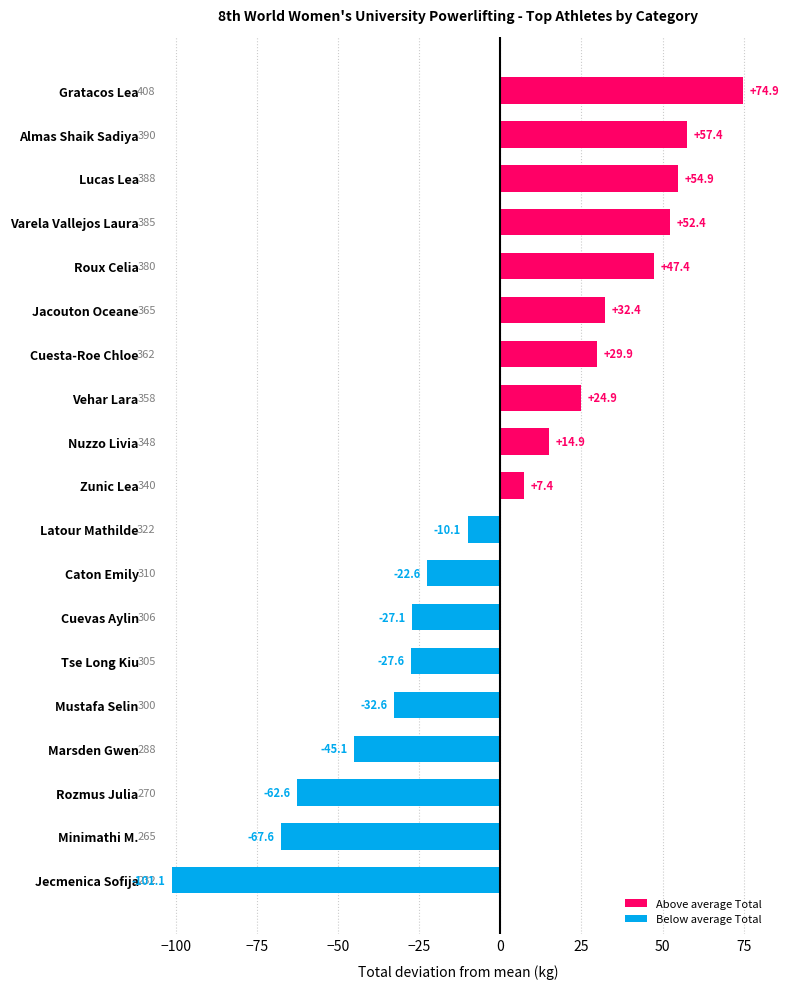

What is the change in value from Latour Mathilde to Gratacos Lea?

+85.0